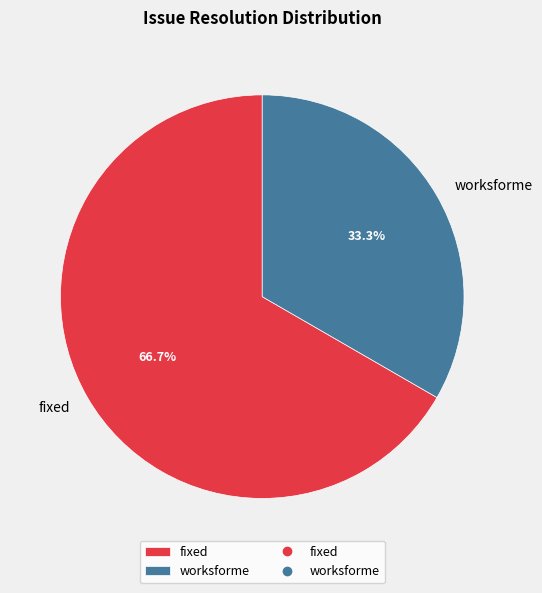

The worksforme slice represents 58% of the pie. True or false?

False